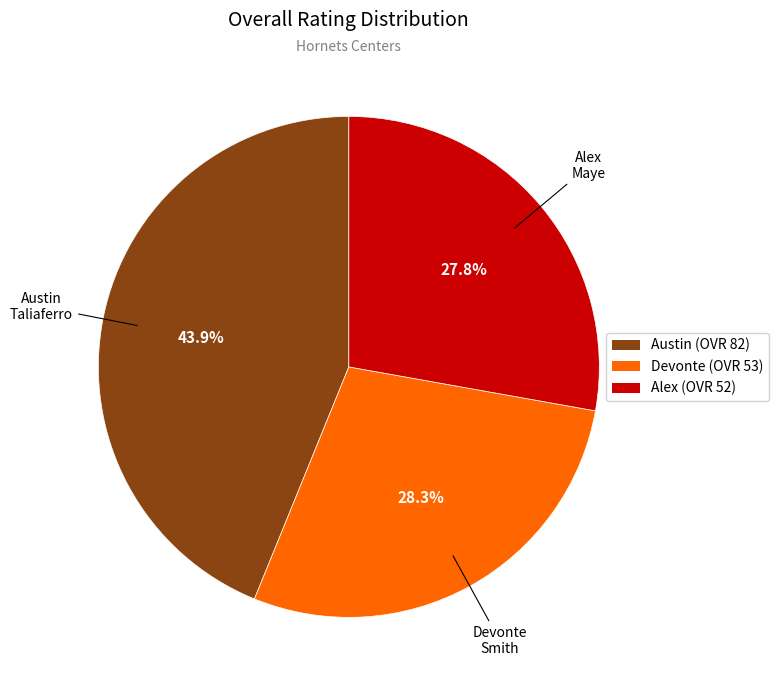

What is the smallest slice in the pie chart?

Alex